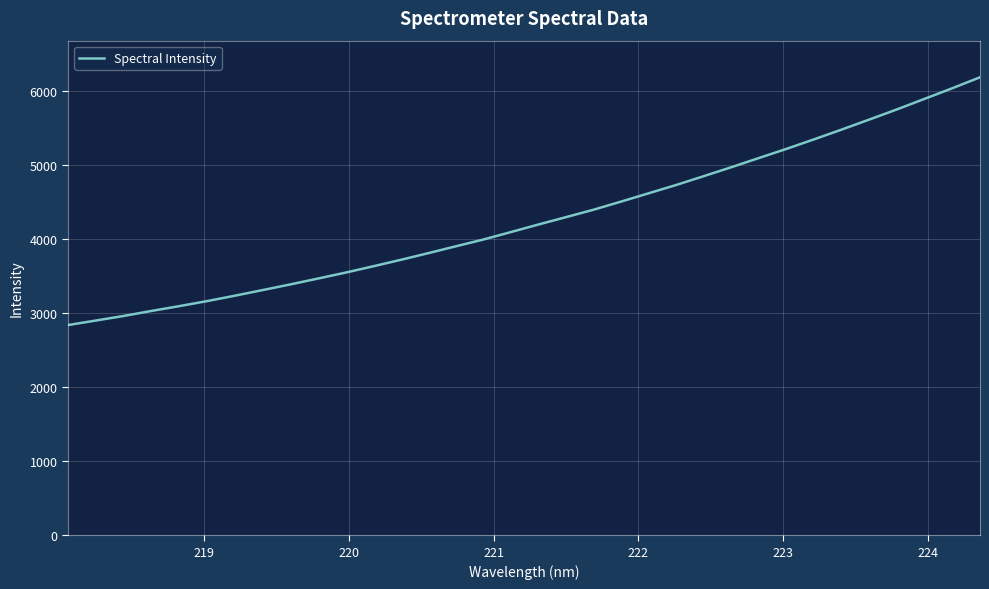

What is the smallest value displayed?

2838.5